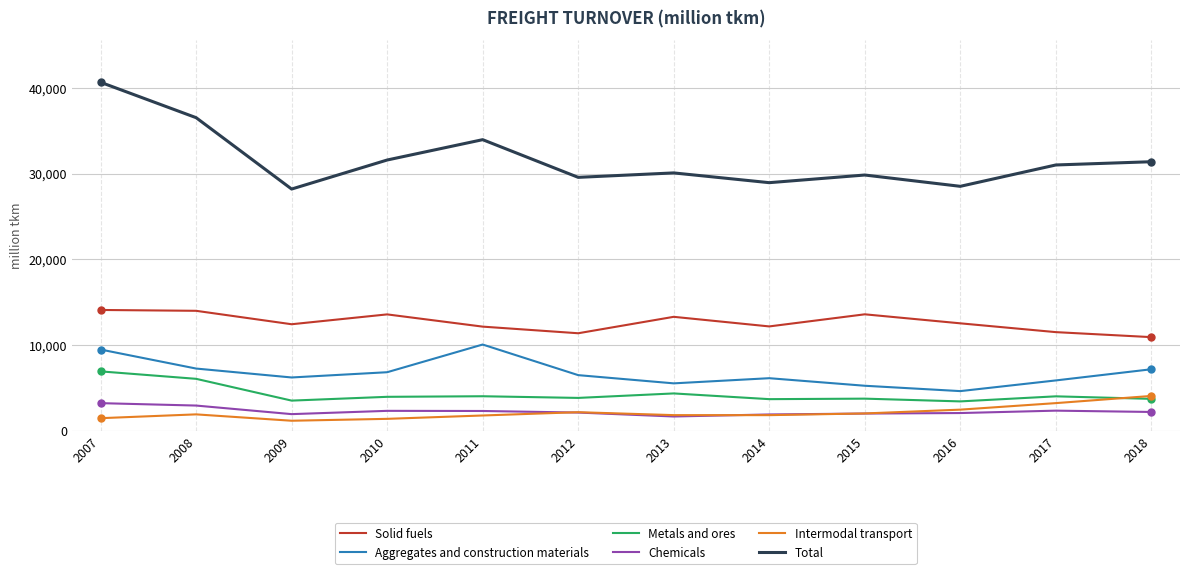

What is the difference between the highest and lowest values at 2010?

30188.0